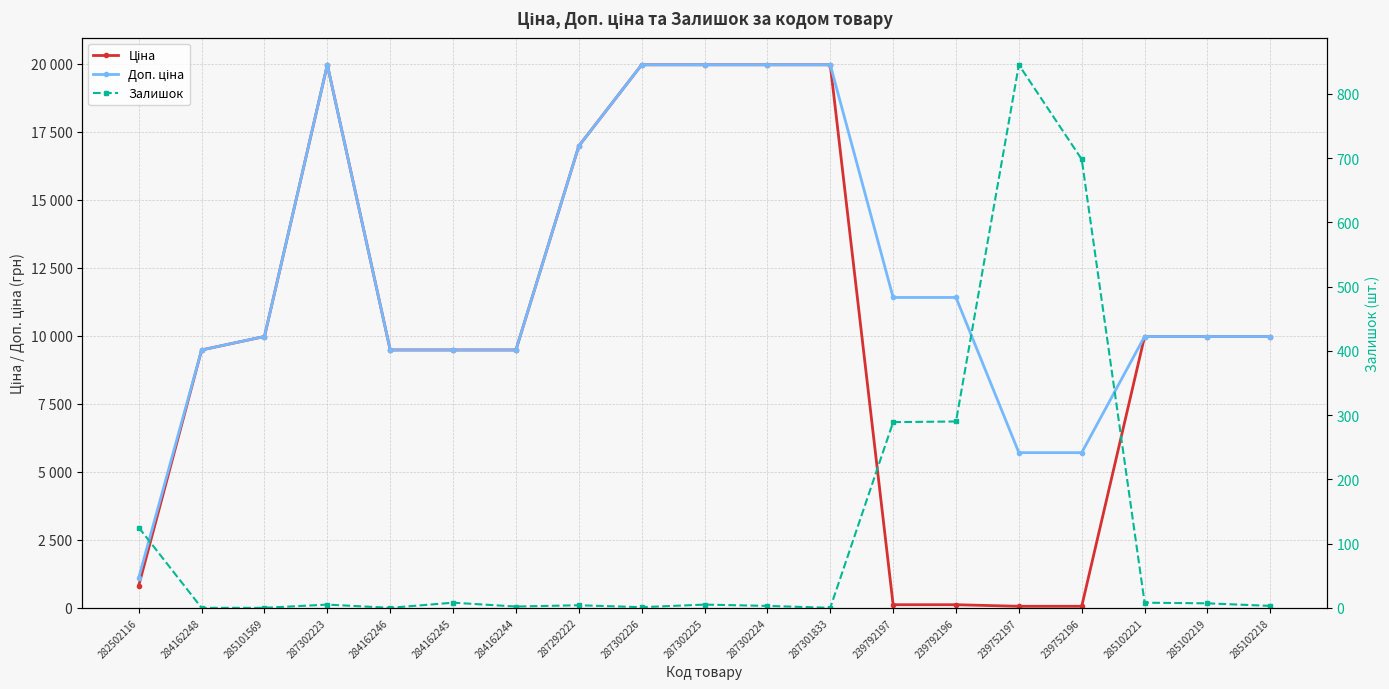

Is the value of Ціна at 239792197 greater than the value of Доп. ціна at 284162245?

No